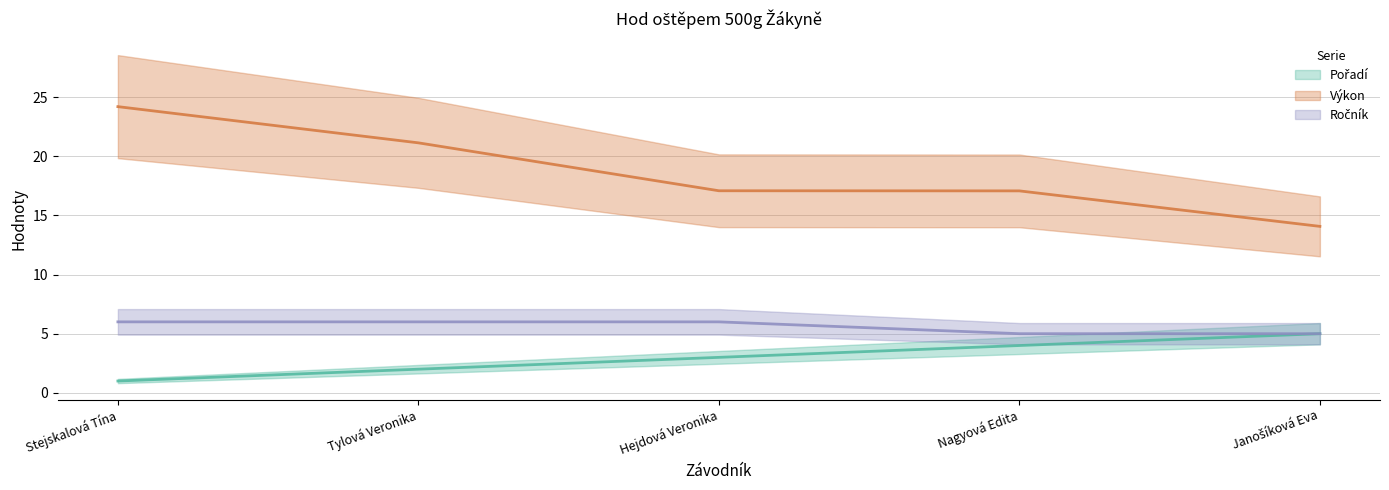

True or false: Ročník has more than 1 points higher than both neighbors.

False